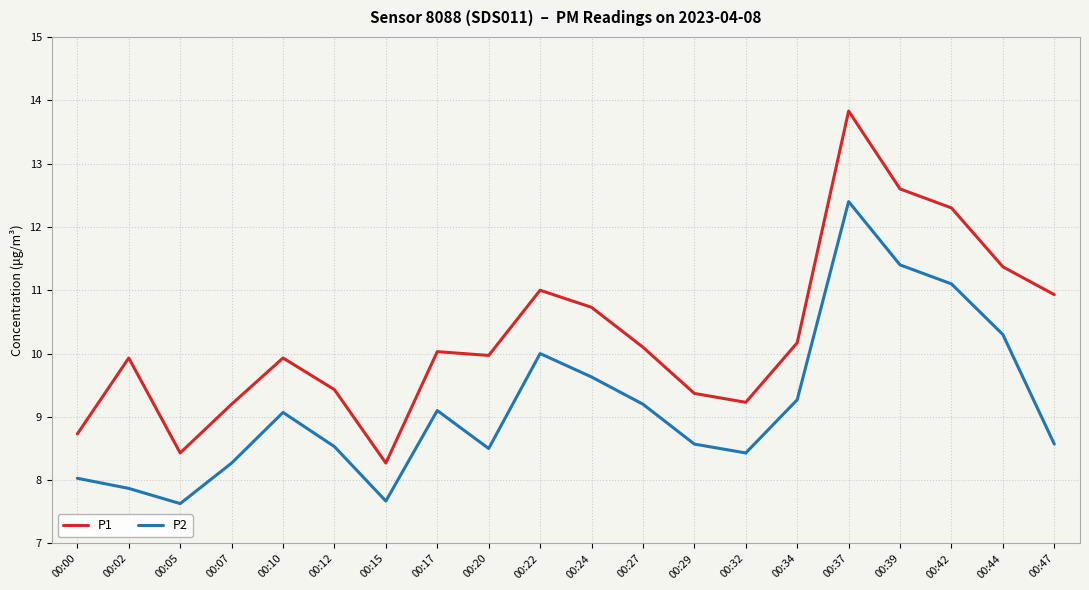

True or false: P1 has a value of 9.2 at 00:32.

True